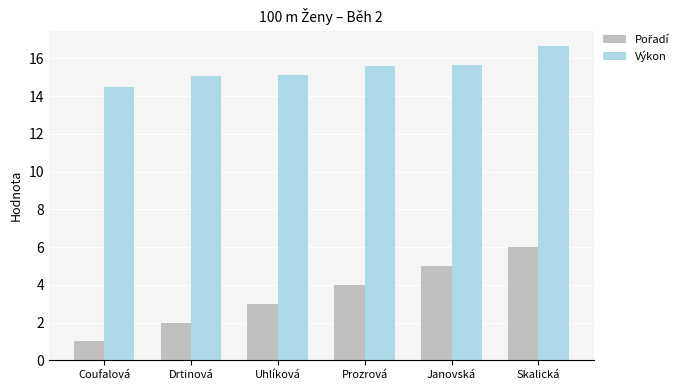

What is the sum of all Výkon values?

92.6